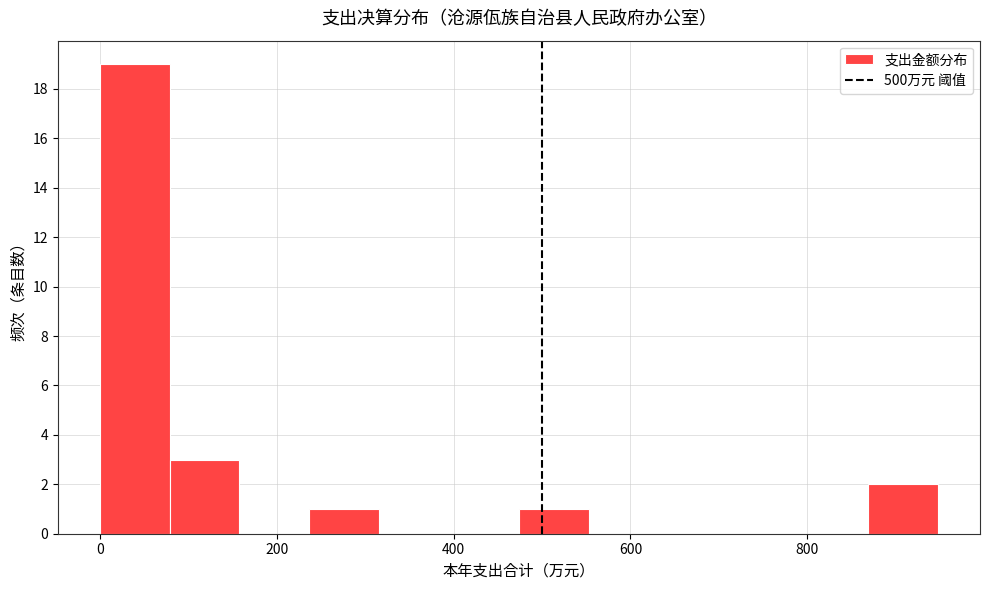

Read against the x-axis, roughly where is the centre of the tallest bar?

40